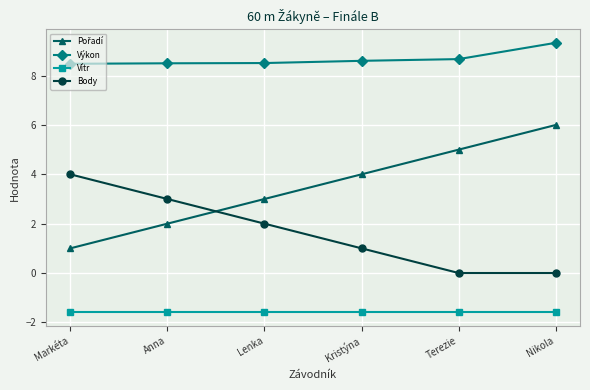

What is the highest value of the Vítr series?

-1.6